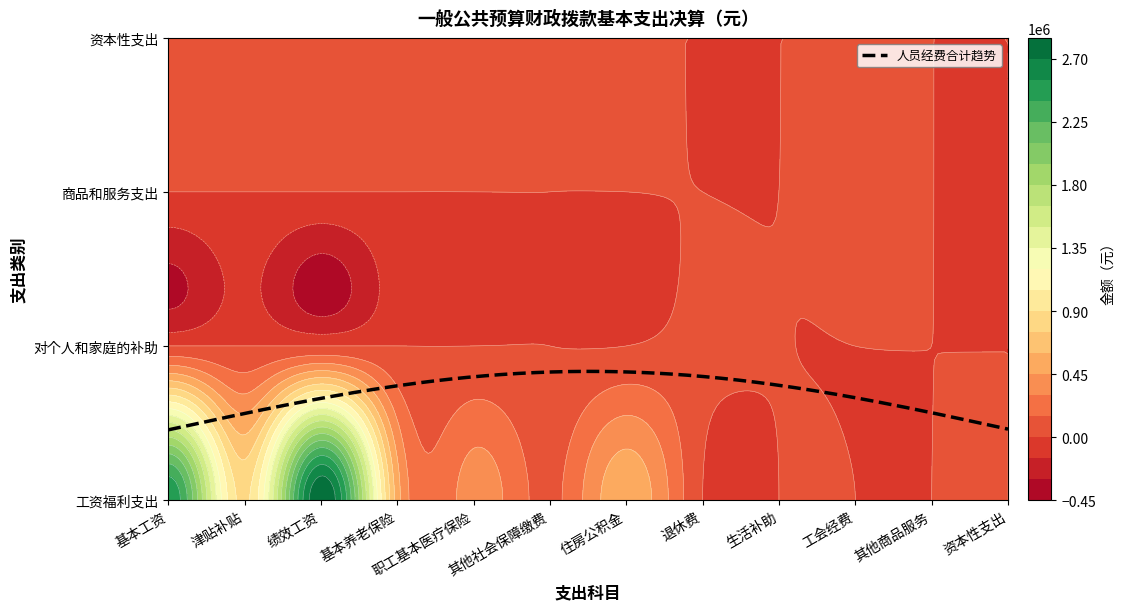

Is it true that 住房公积金 equals 0.0 at 2?

True